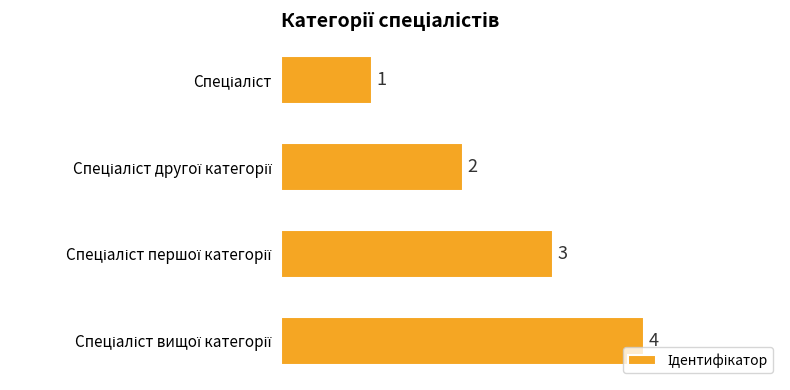

Does the chart contain any negative values?

No